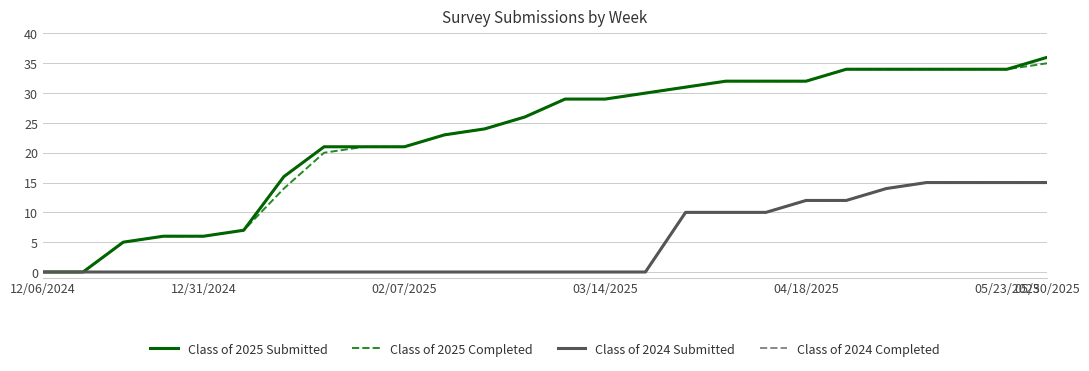

Rank the series by their maximum value, from lowest to highest.

Class of 2024 Submitted, Class of 2024 Completed, Class of 2025 Completed, Class of 2025 Submitted